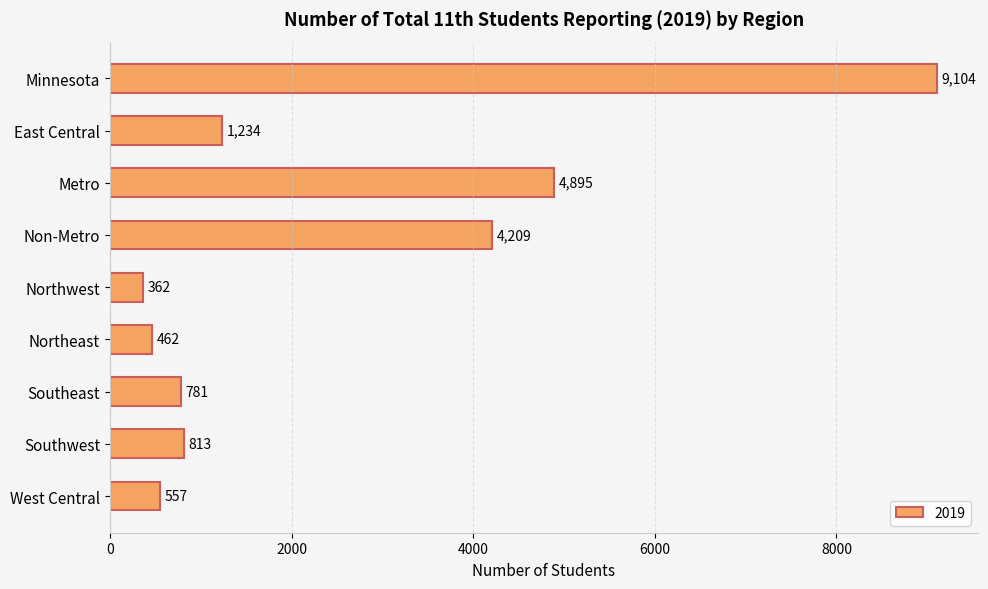

How many series are shown in this chart?

1